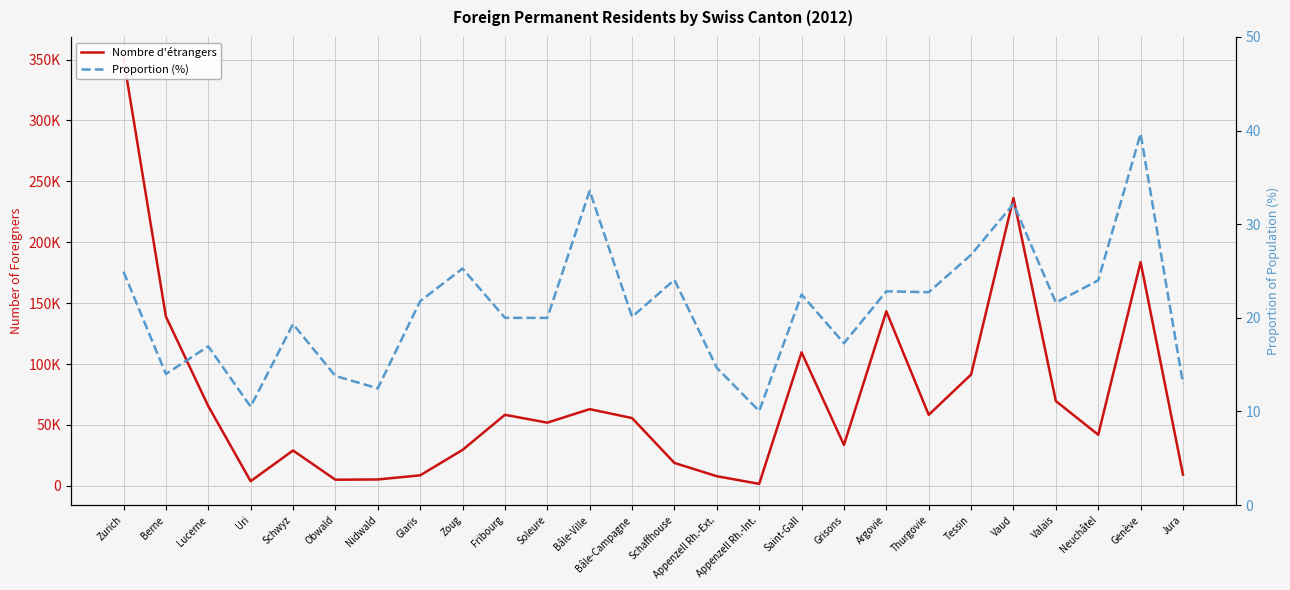

List the series in order of their peak value, highest first.

Nombre d'étrangers, Proportion (%)